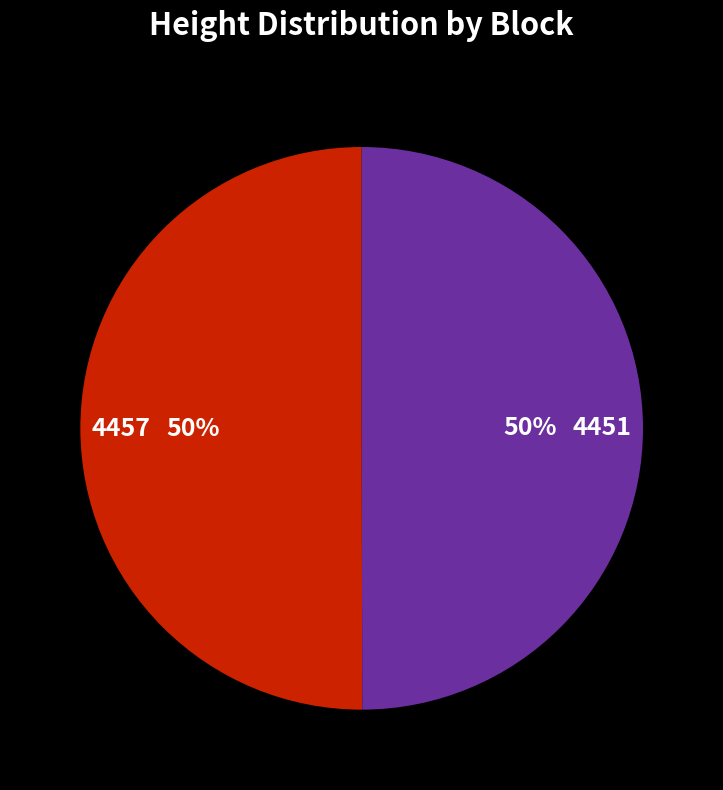

To the nearest percent, what percentage of the pie is 4451?

50%